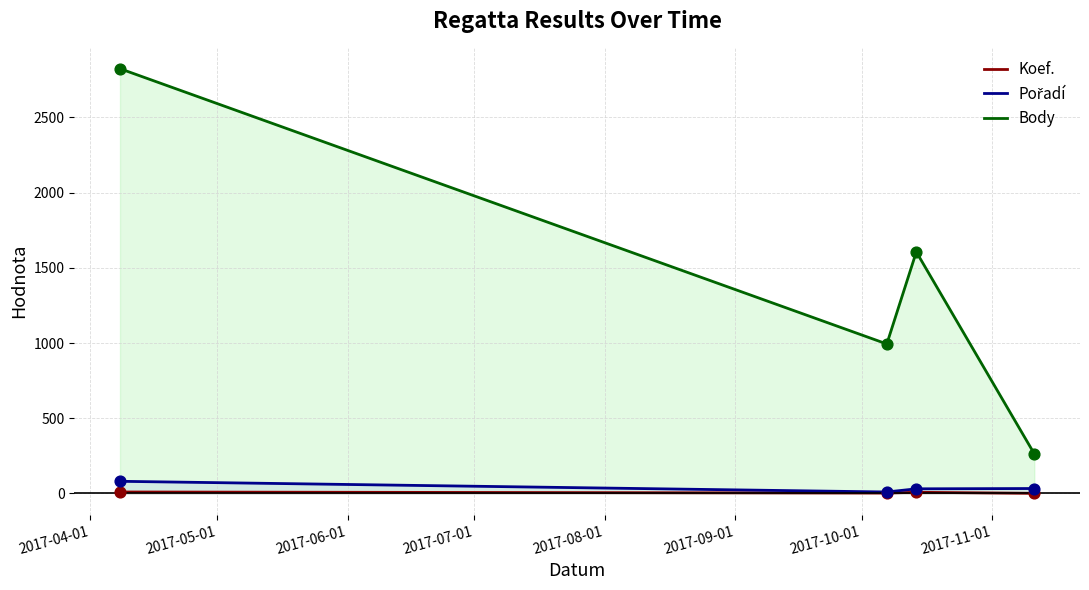

Which series has the largest total across all categories?

Body